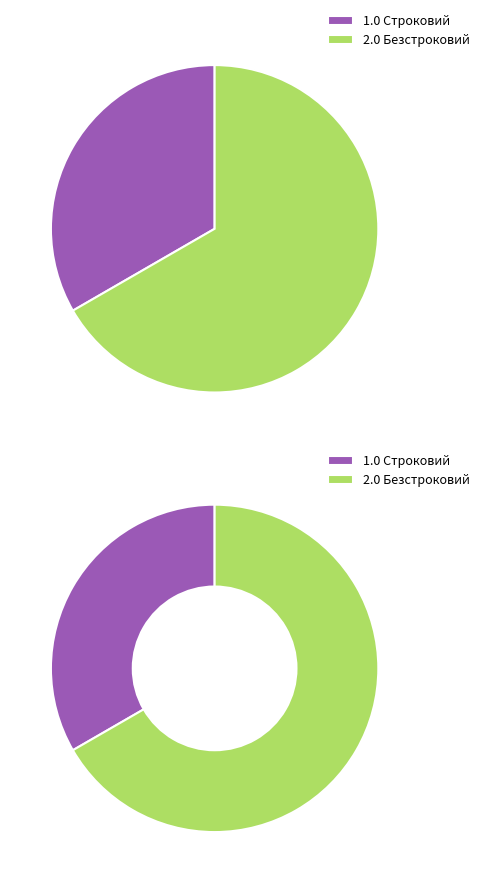

How many segments does this pie chart have?

2